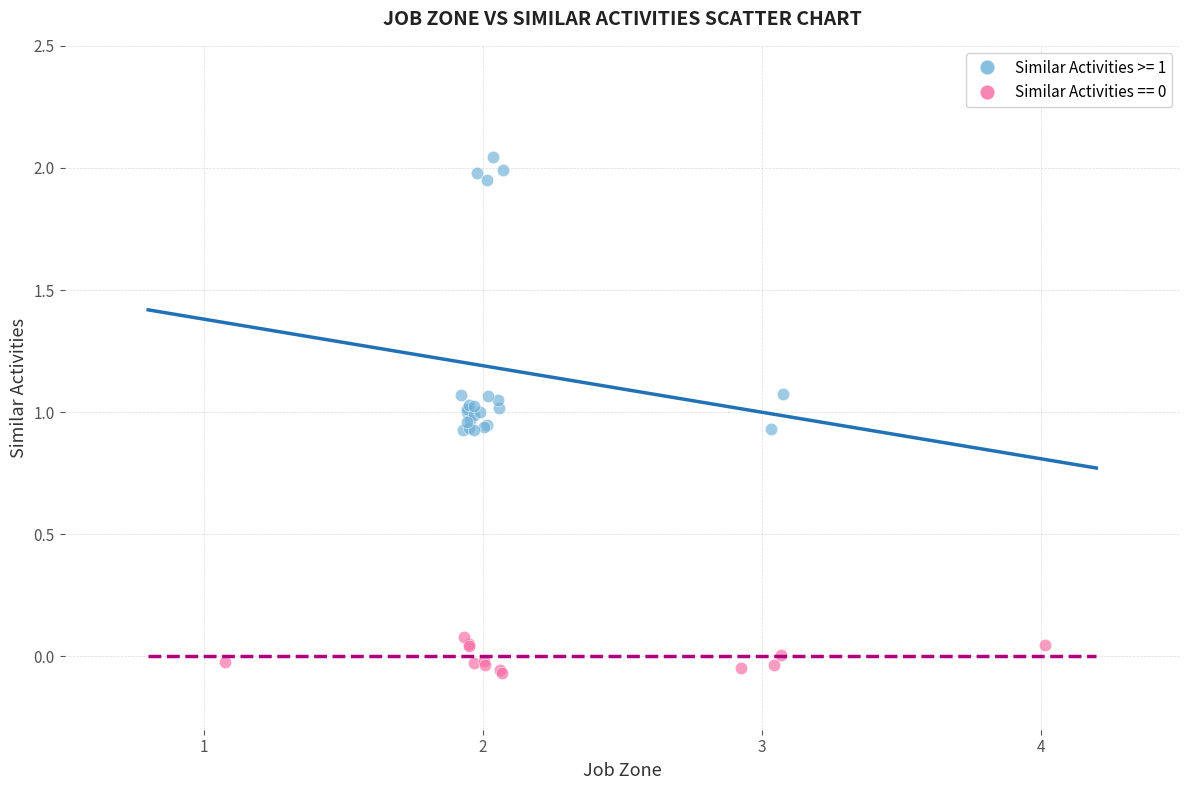

Which series contains the highest Y value?

Similar Activities >= 1